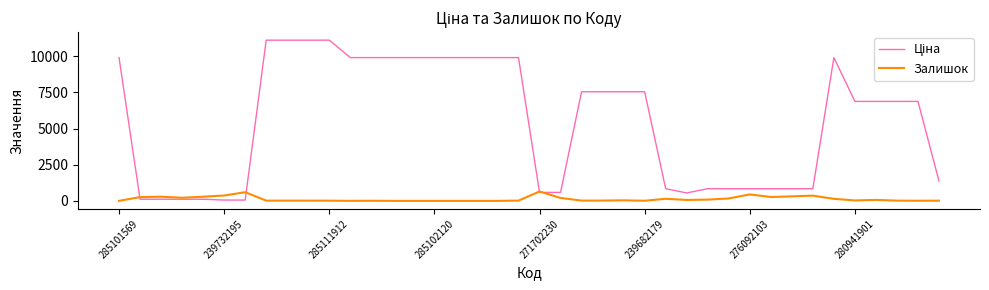

What is the greatest value displayed?

11113.6